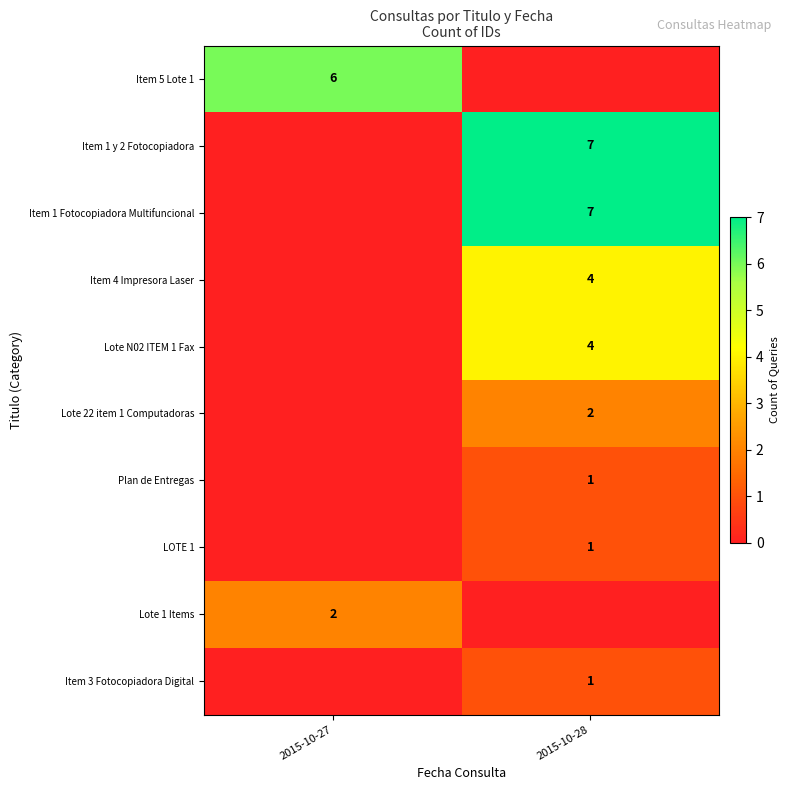

What is the difference between the highest and lowest values at 2015-10-27?

6